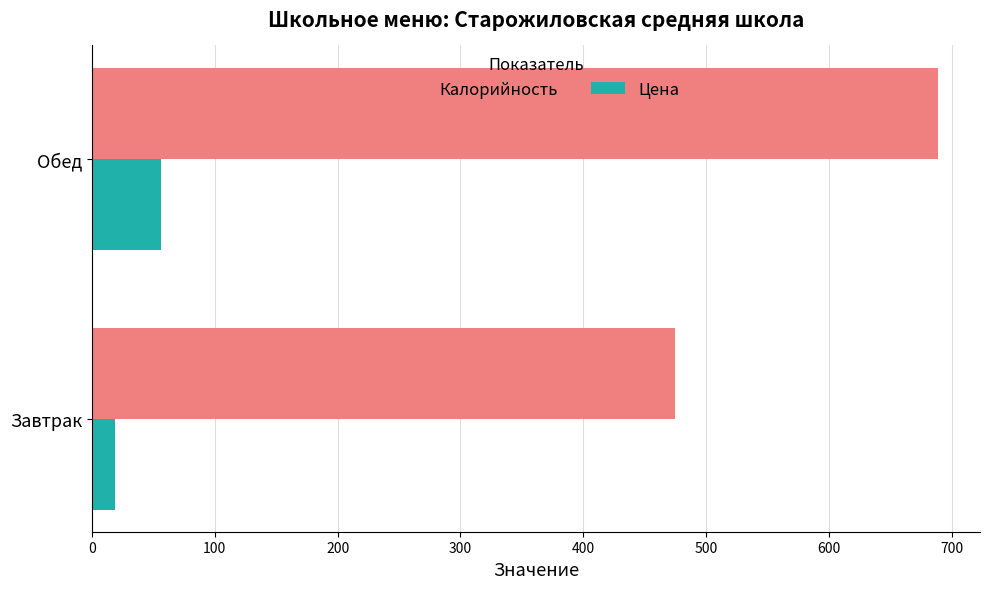

What is the minimum value shown in the chart?

19.0